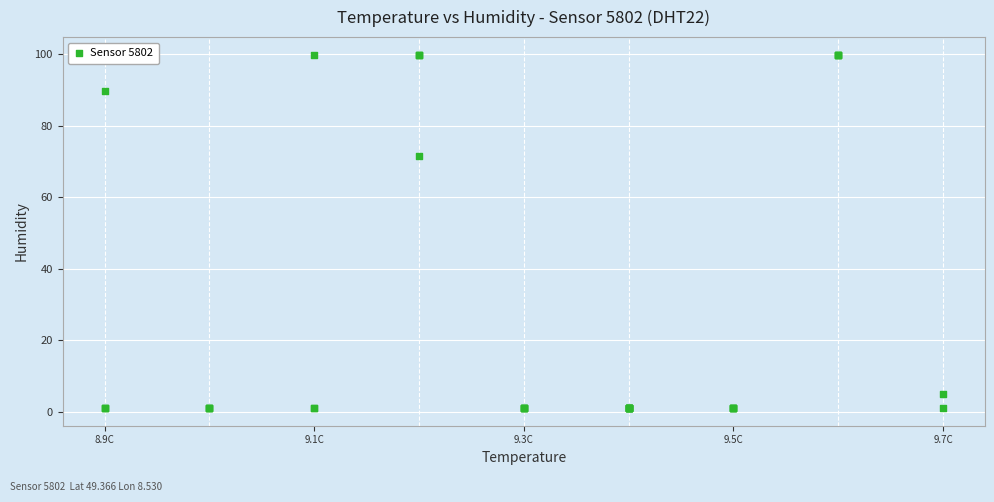

What Y value in the scatter plot is closest to 50?

71.6